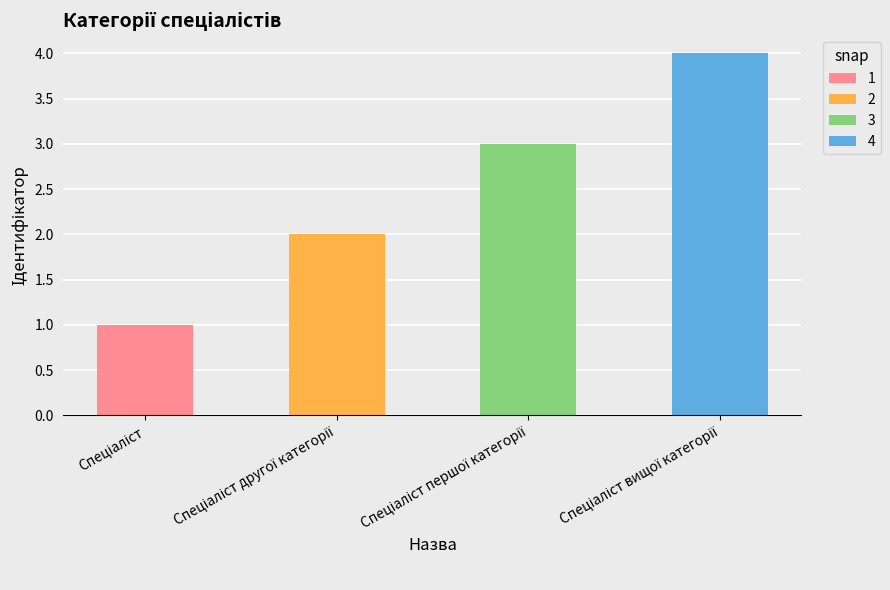

Read the value at Спеціаліст другої категорії.

2